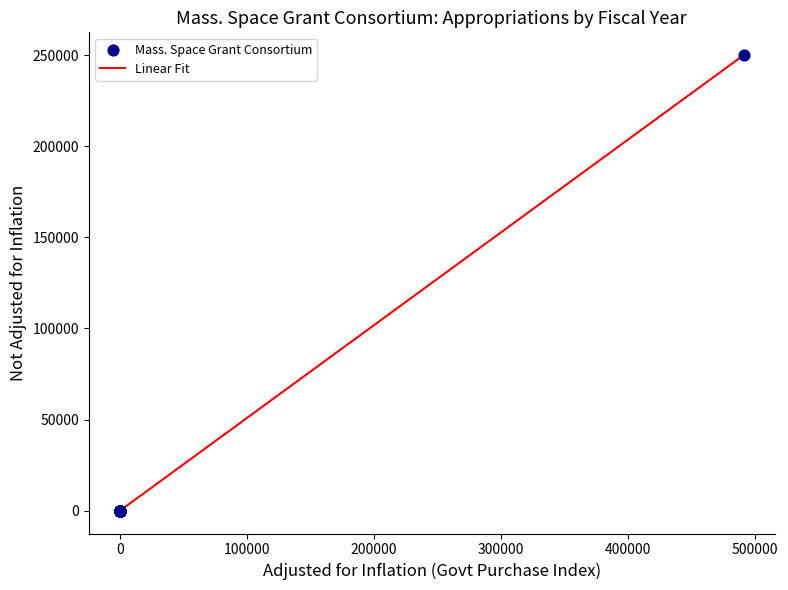

What is the difference between the maximum and minimum values?

250000.0